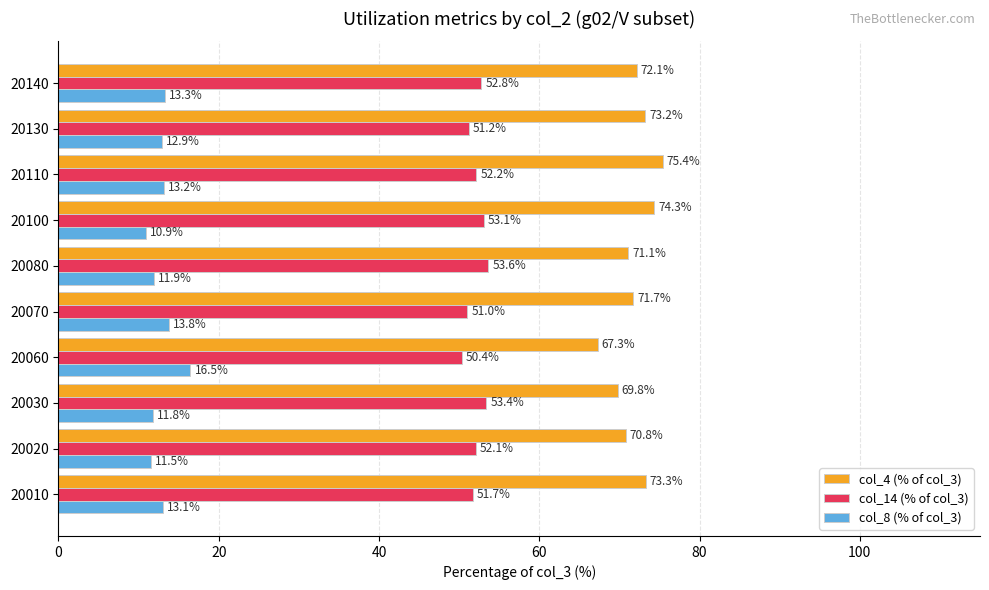

List the series in order of their overall mean, lowest first.

col_8 (% of col_3), col_14 (% of col_3), col_4 (% of col_3)